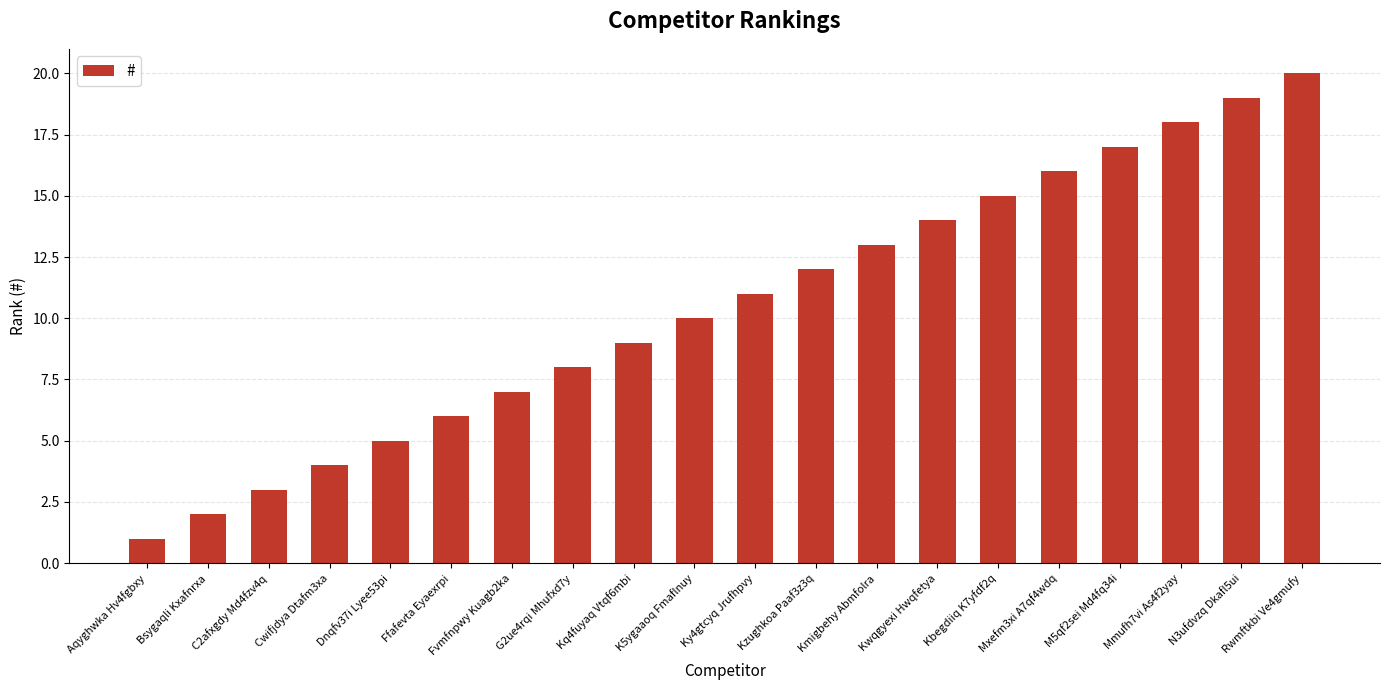

What is the smallest value displayed?

1